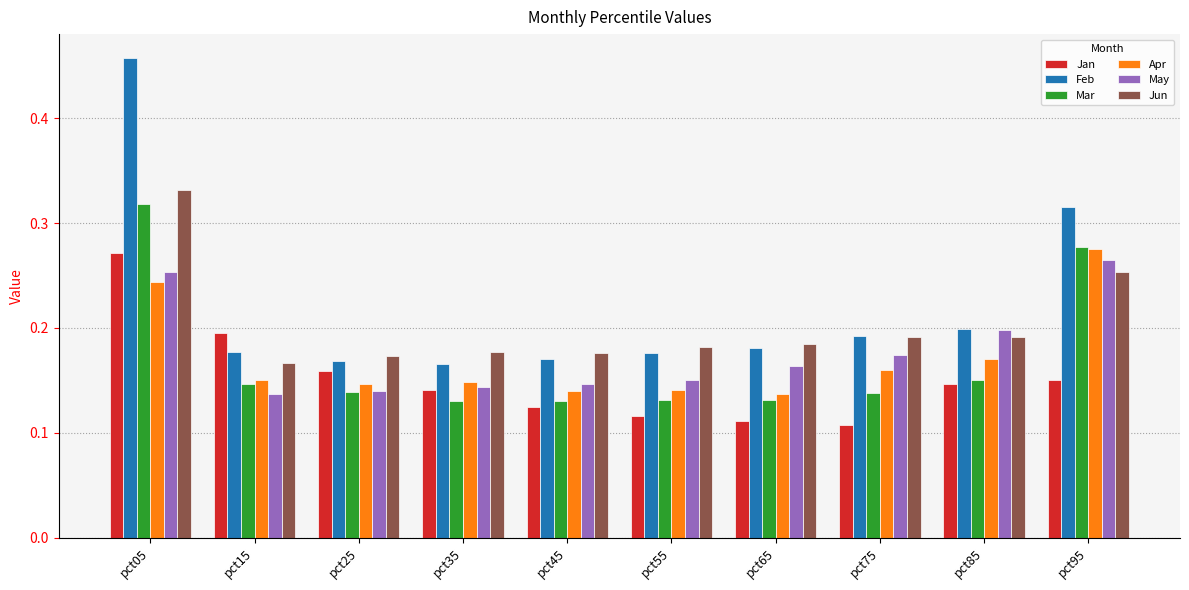

What is the sum of all Feb values?

2.2